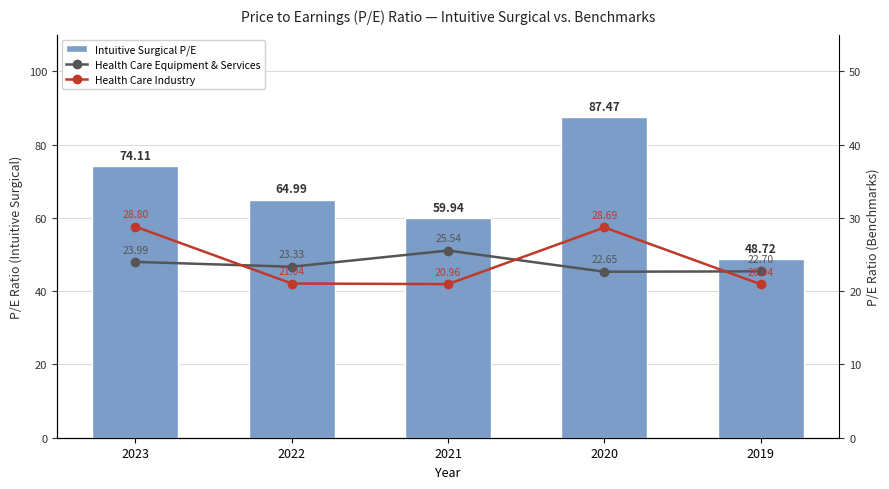

Between 2020 and 2019, which is larger?

2020